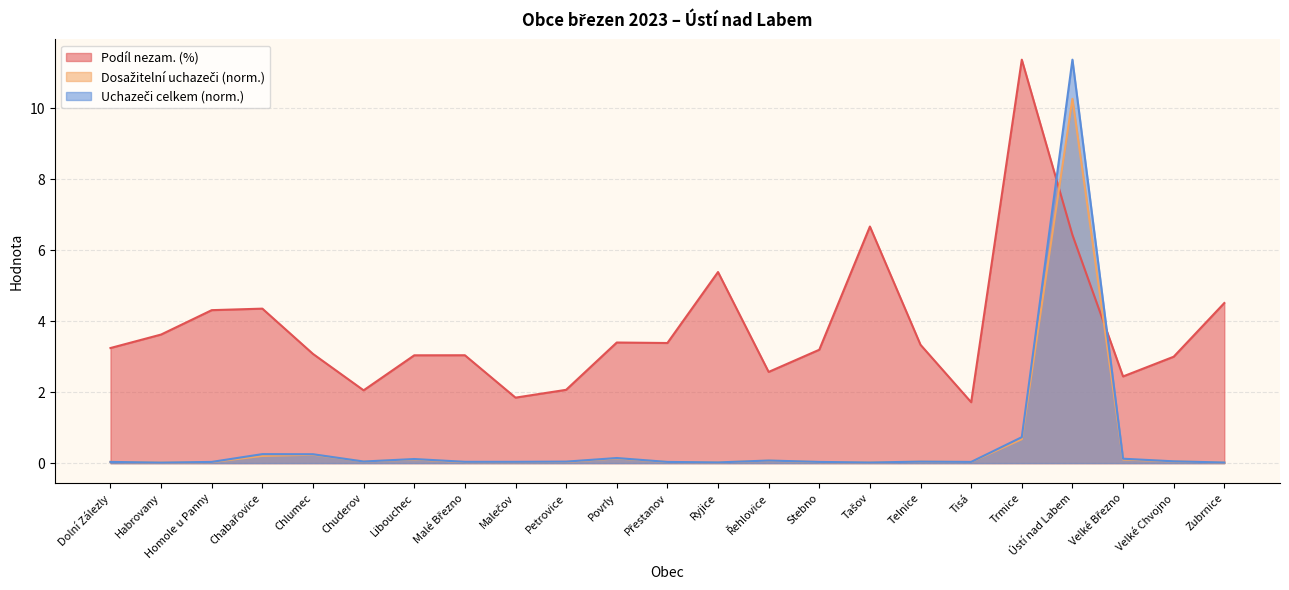

Which series changed the most between Homole u Panny and Stebno?

Podíl nezam. (%)